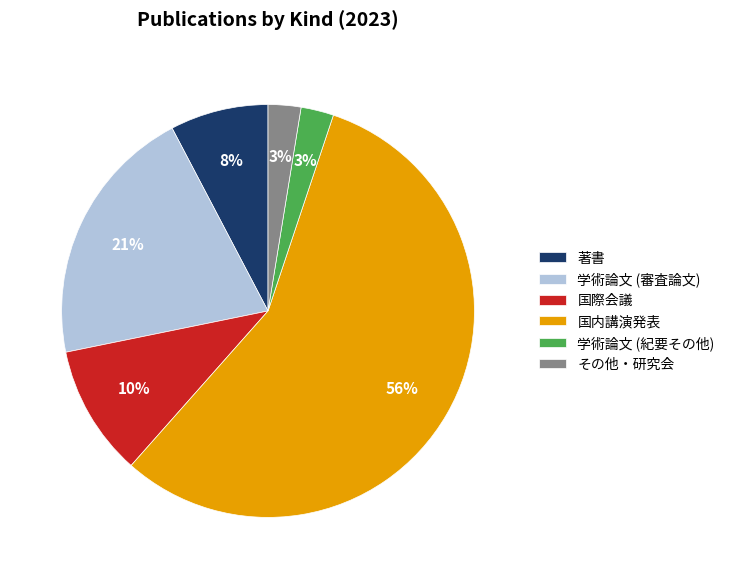

Count the number of slices in the pie.

6